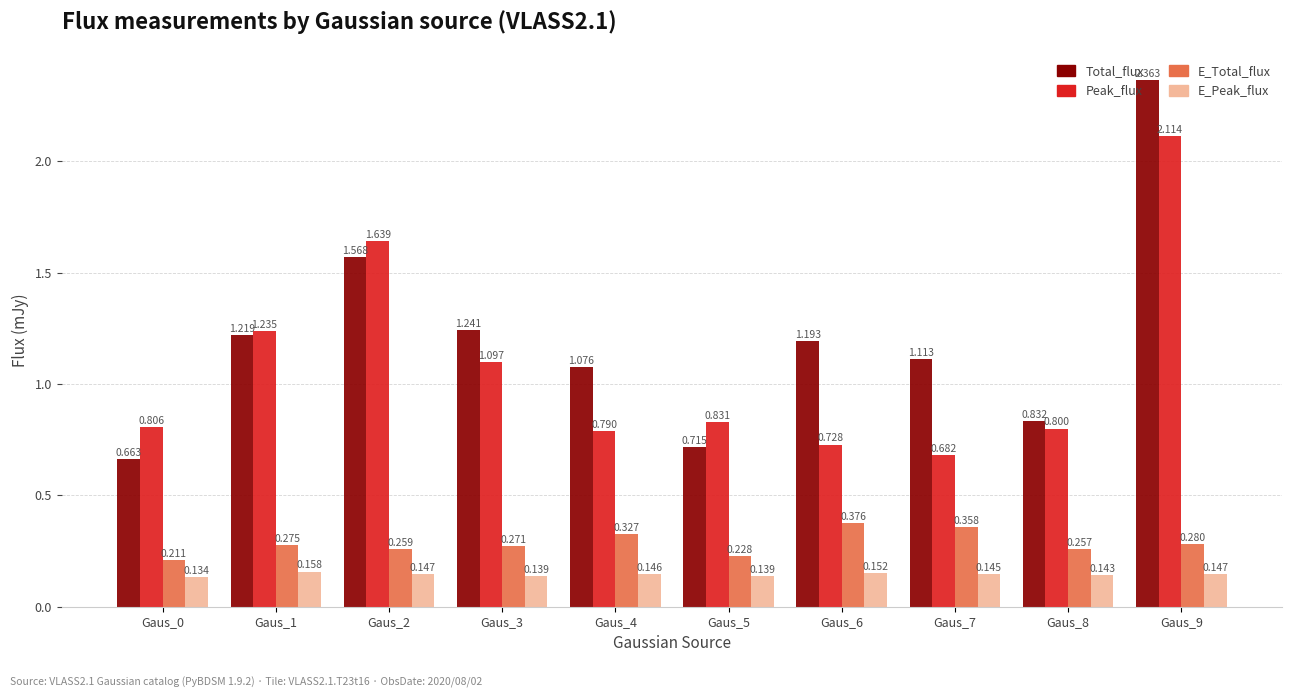

Which category has the highest value across all series?

Gaus_9